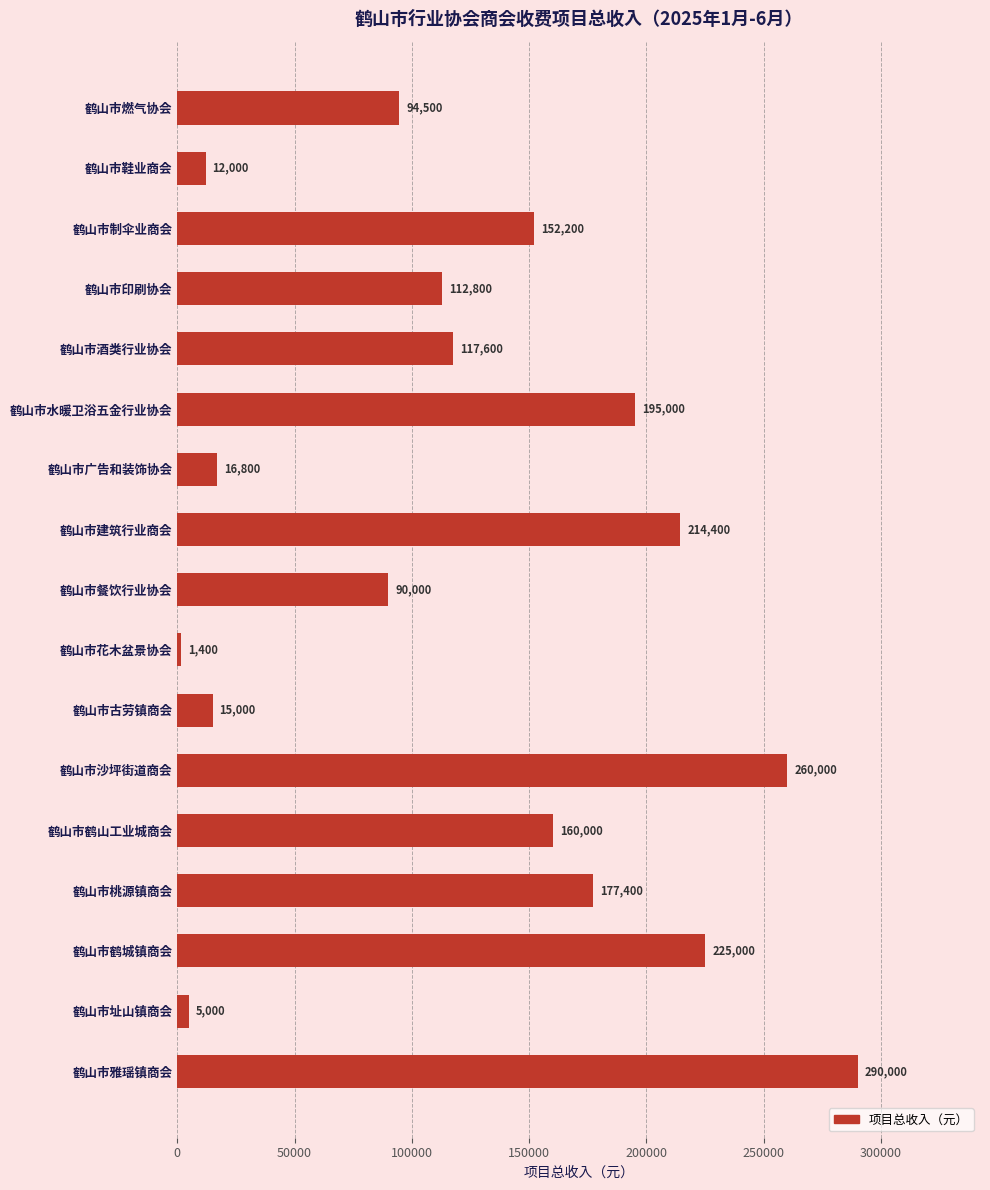

Reading bottom to top, list all the values displayed in this chart.

290000	5000	225000	177400	160000	260000	15000	1400	90000	214400	16800	195000	117600	112800	152200	12000	94500